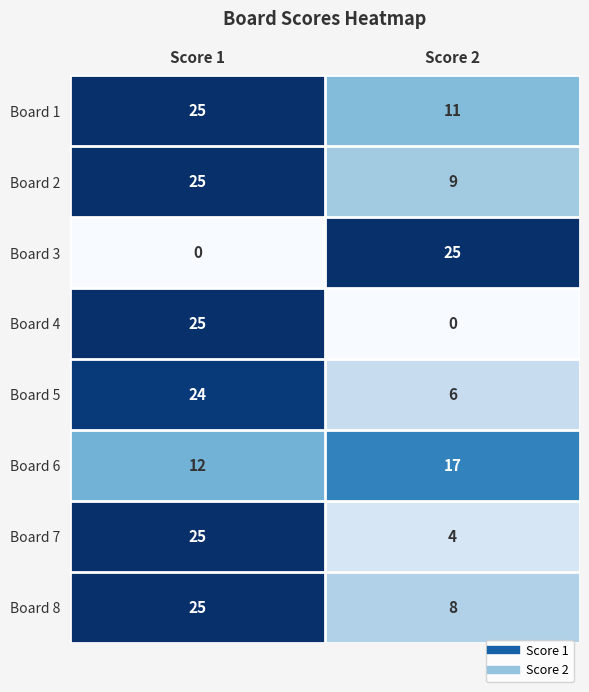

Which series has the largest total across all categories?

Board 1